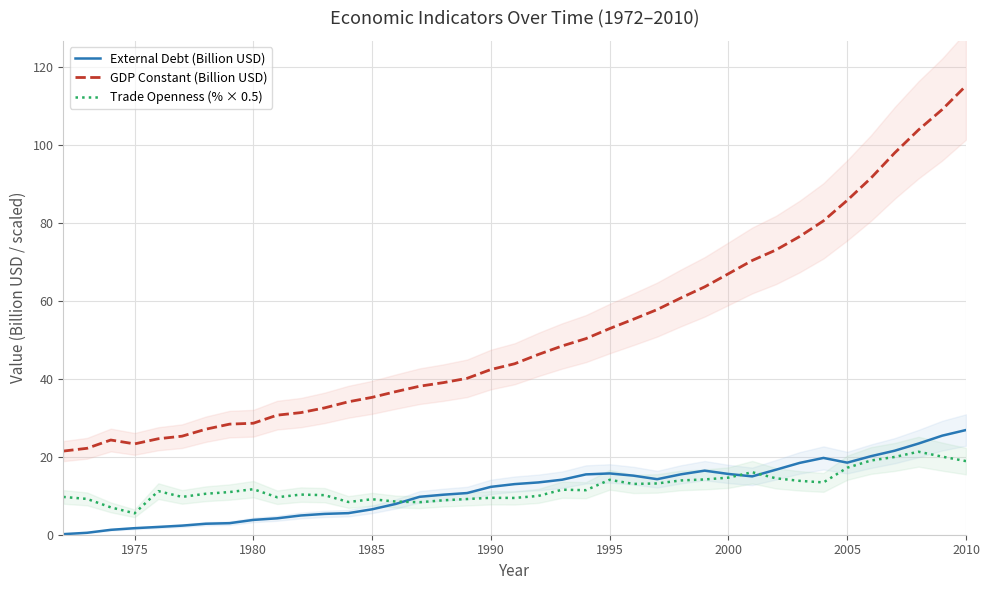

True or false: External Debt (Billion USD) and GDP Constant (Billion USD) intersect in this chart.

False